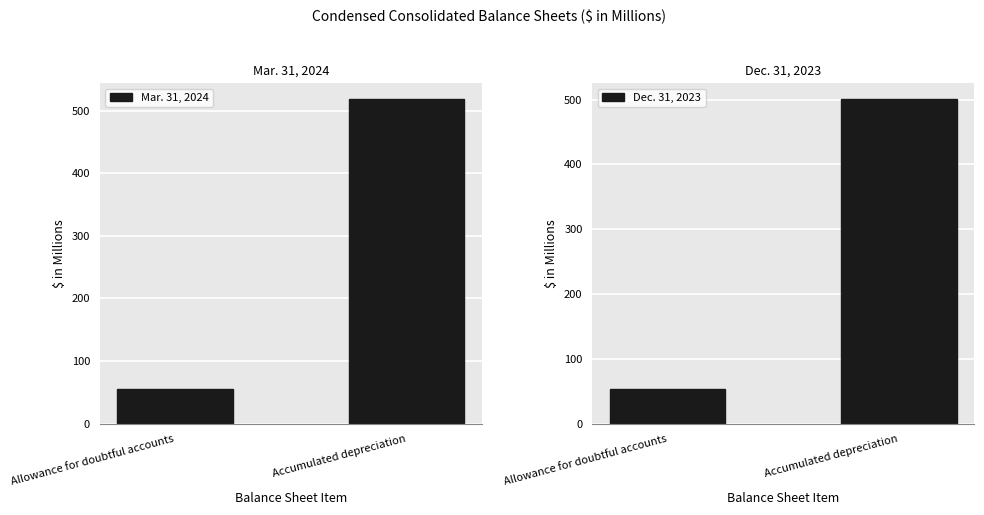

What position from the right is Allowance for doubtful accounts?

2